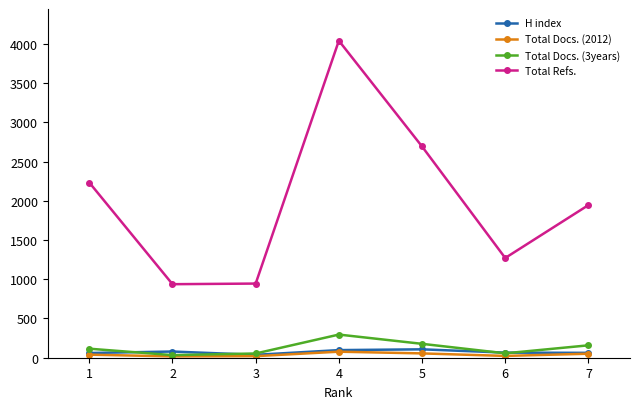

At which category is the sum across all series the highest?

4